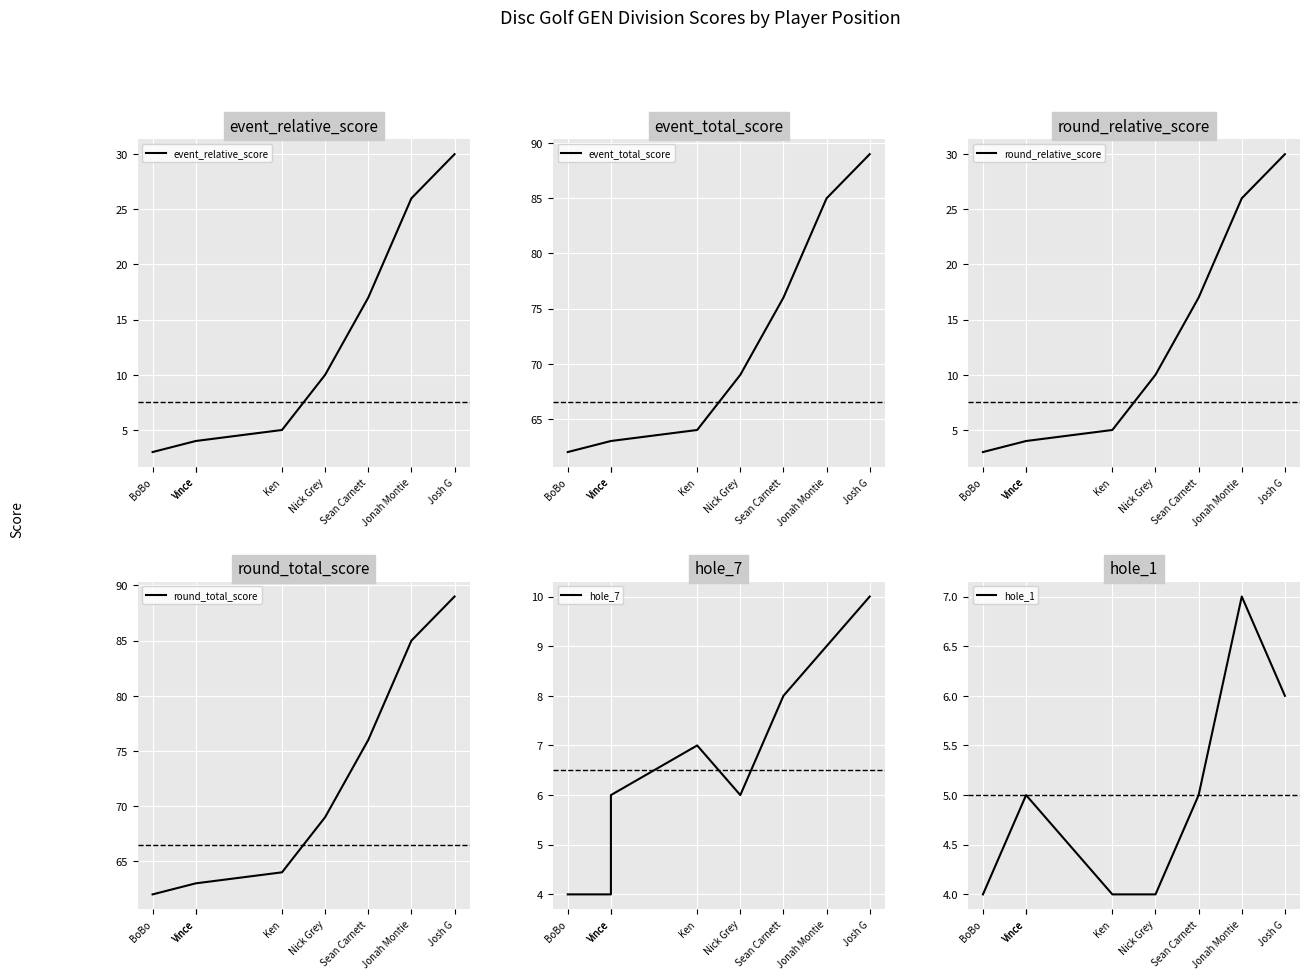

True or false: hole_7 has a value of 11 at Sean Carnett.

False